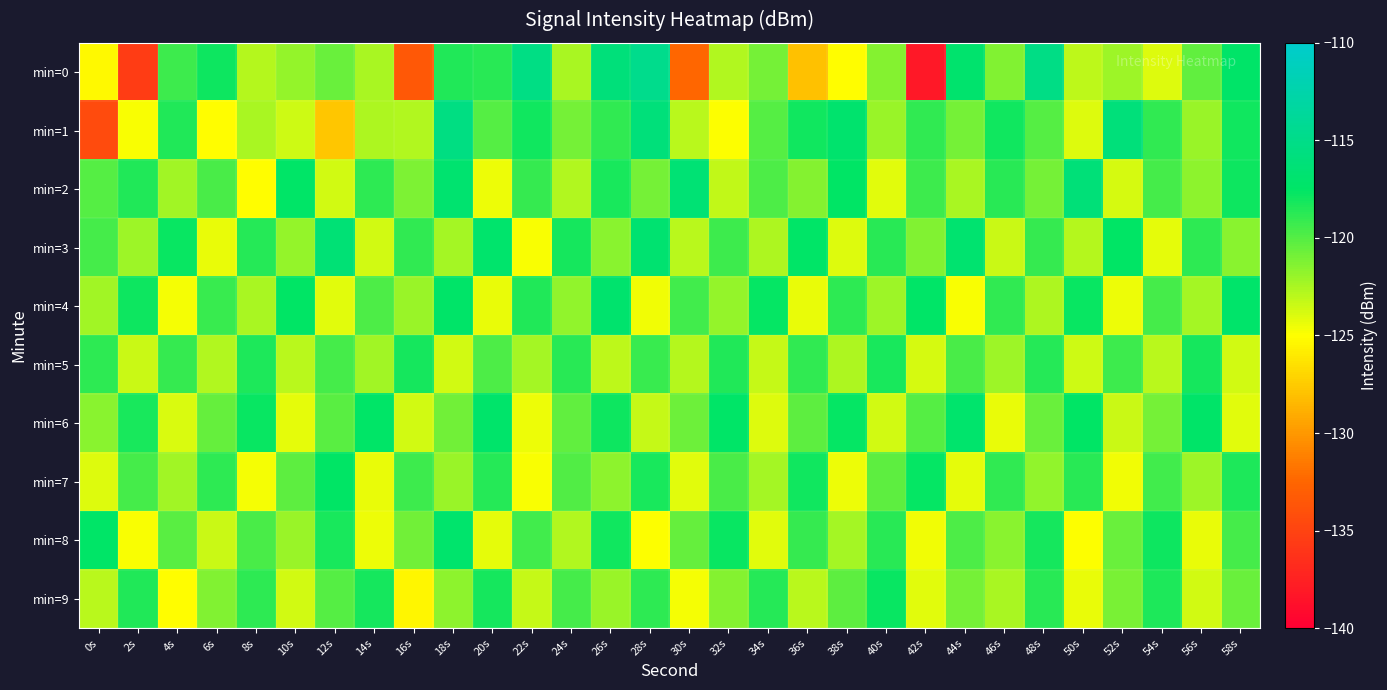

What is the maximum value shown in the chart?

-114.7